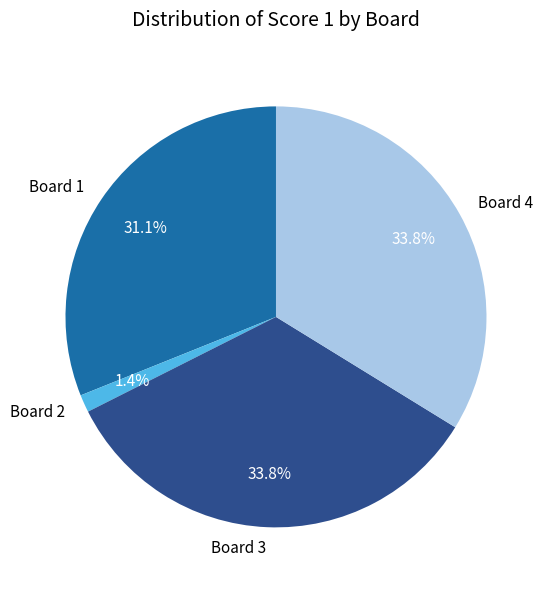

To the nearest percent, what is the average slice percentage?

25%